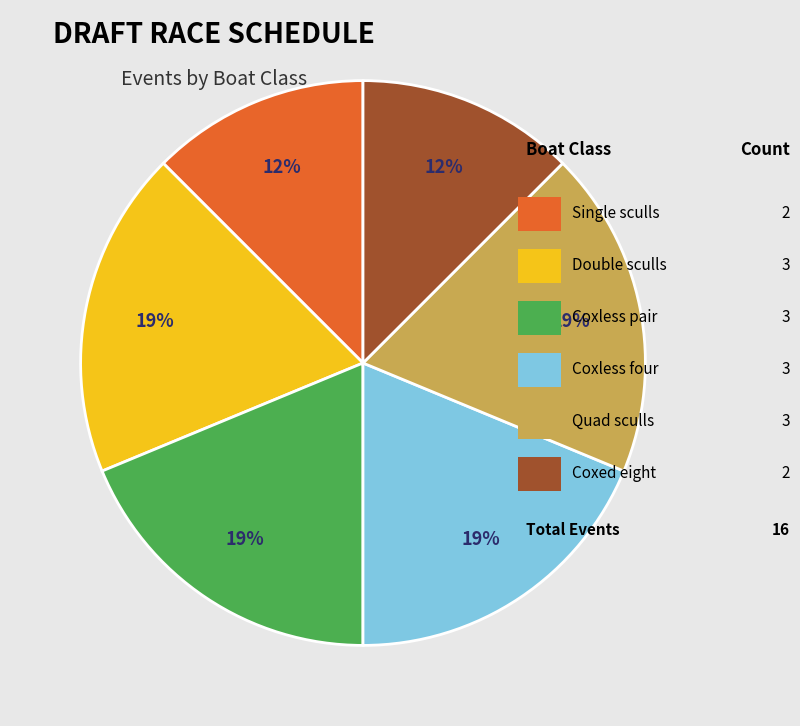

Does any single category account for the majority?

No